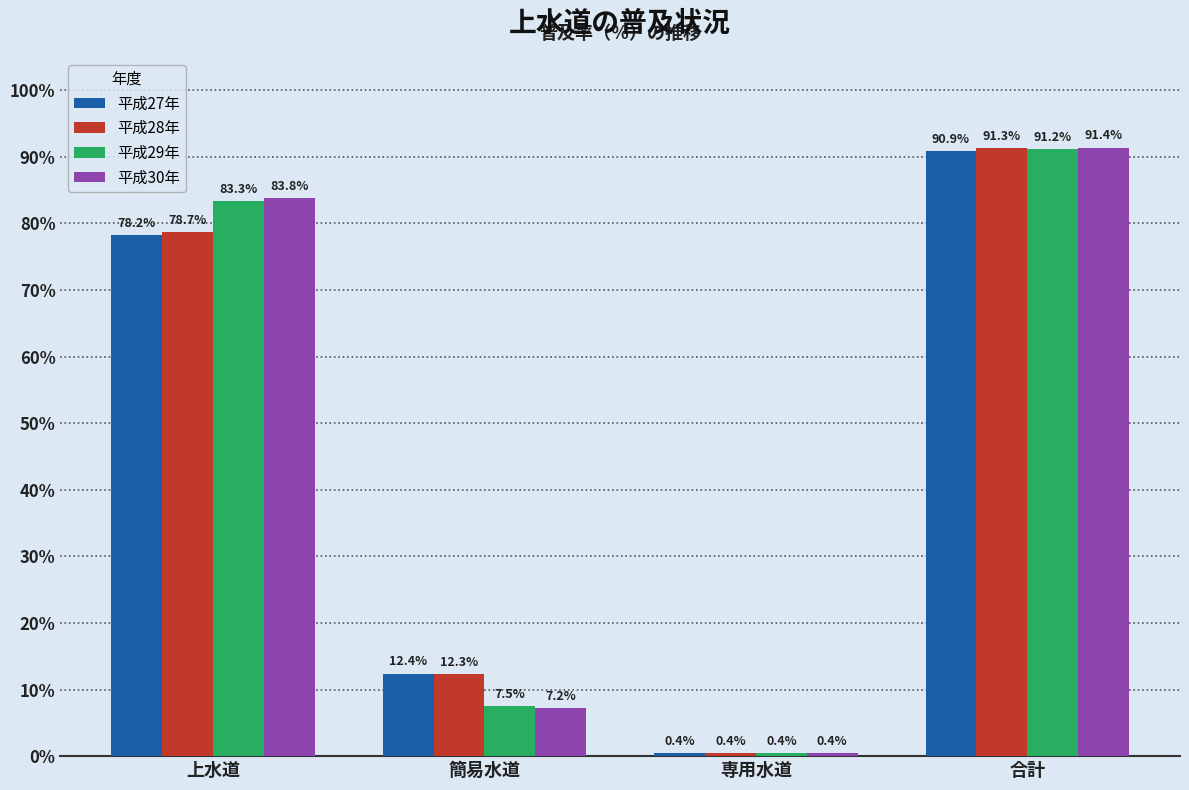

How many values in the 平成30年 series are below 83?

2